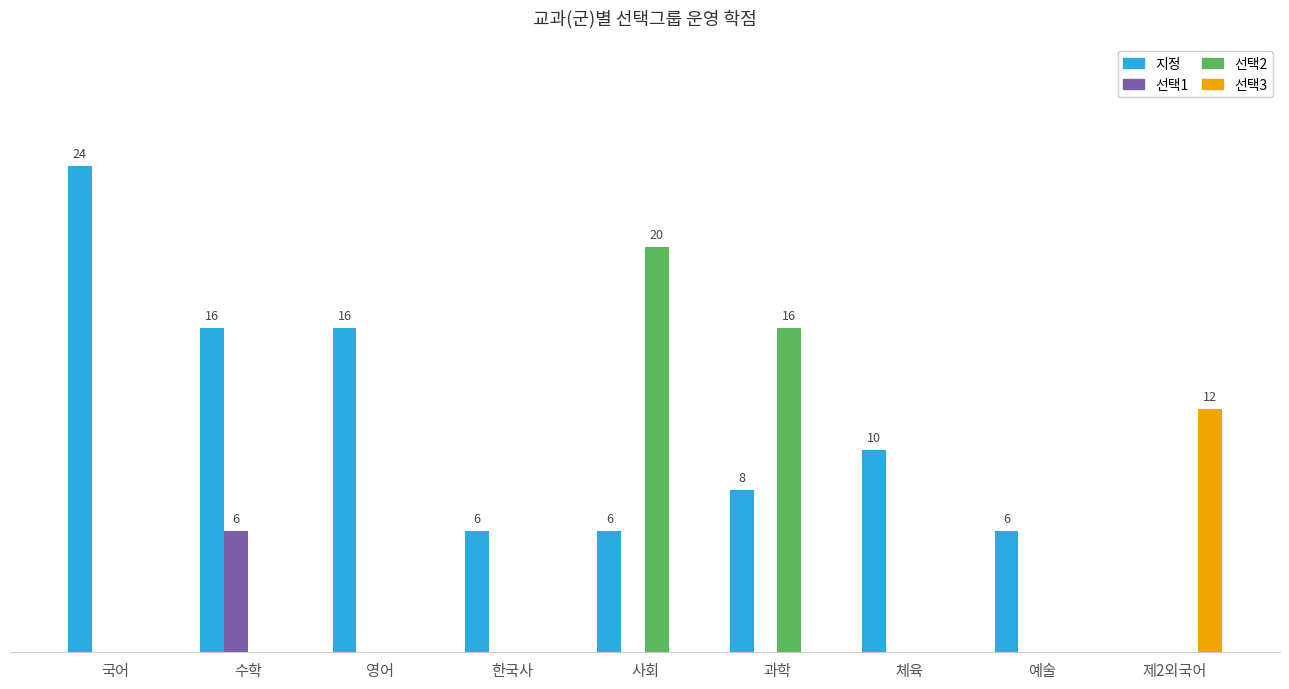

Are the bars grouped side by side (vs. stacked)?

Yes